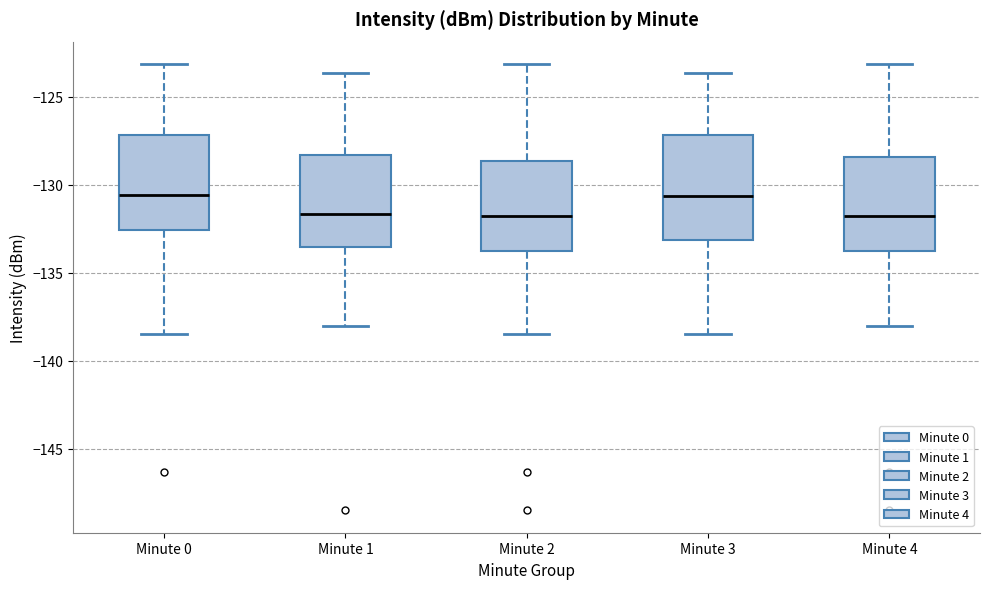

Which box is the tallest, from its lower edge to its upper edge?

Minute 3